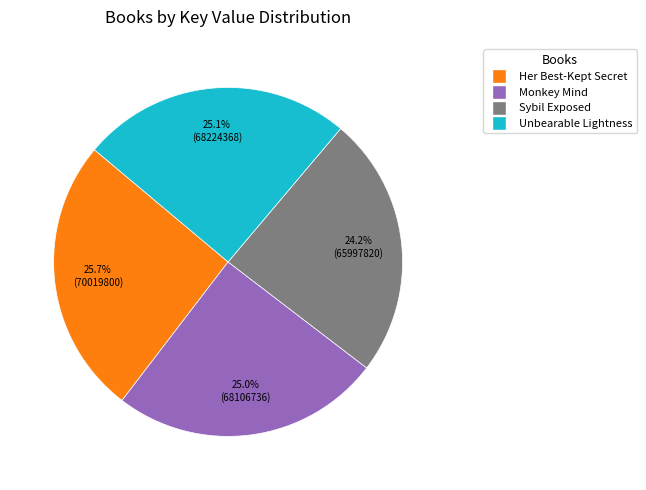

Is there a majority slice in this chart?

No